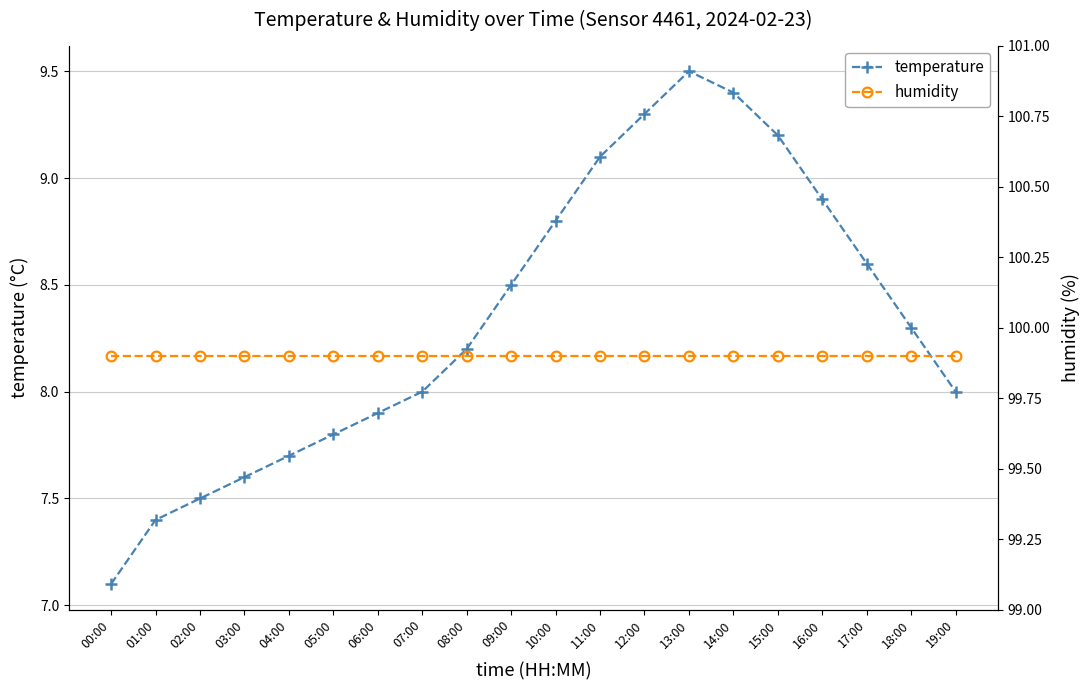

True or false: humidity has a value of 99.9 at 15:00.

True